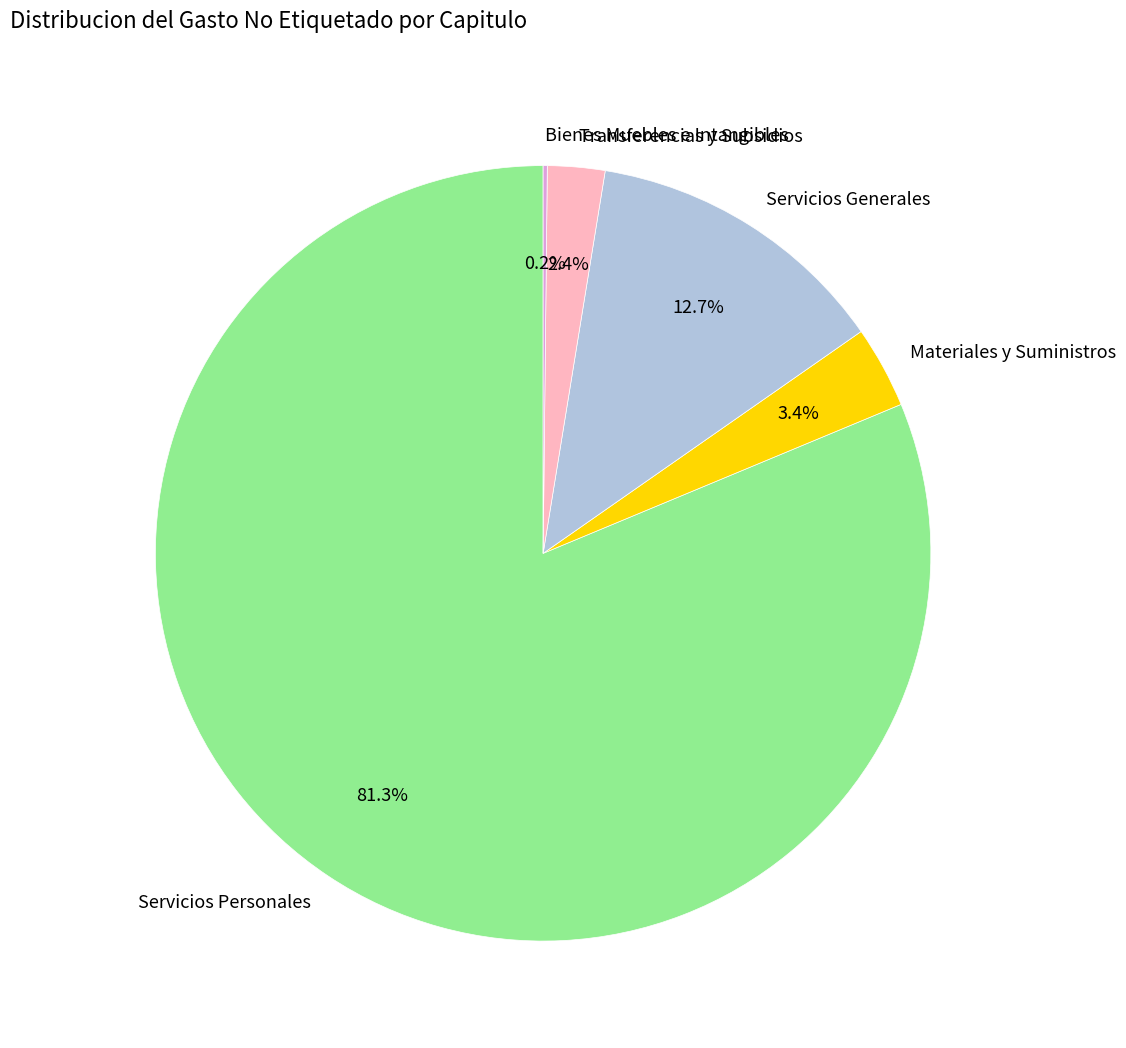

Combined, do Transferencias y Subsidios and Servicios Generales account for over 50%?

No